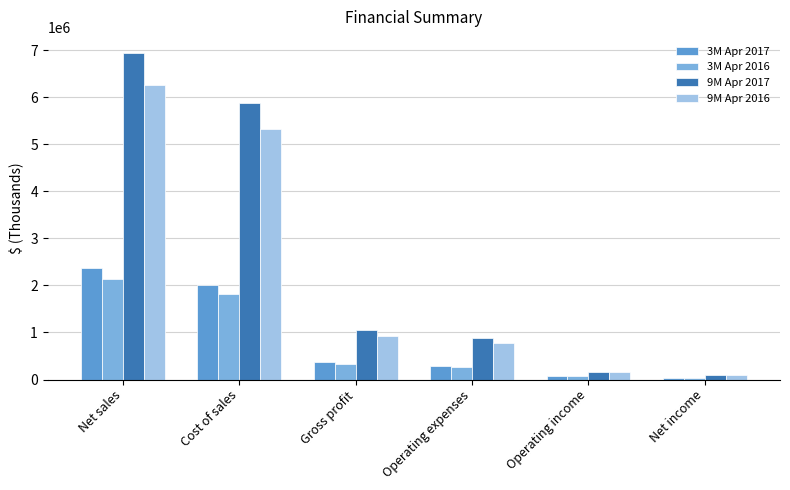

What is the greatest value displayed?

6933438